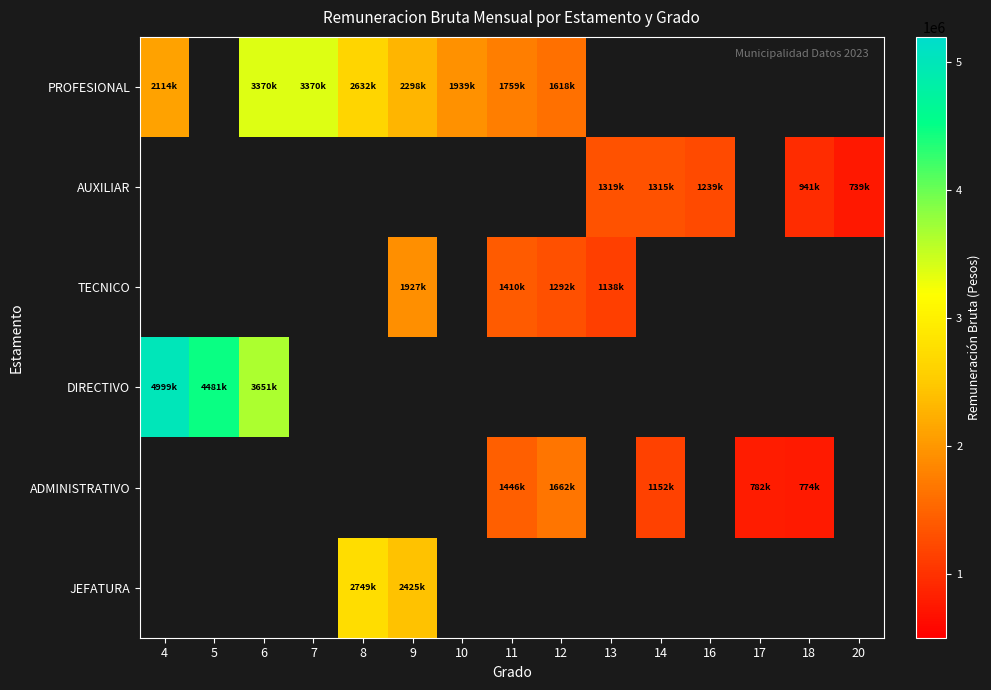

At which category does the chart reach its peak across all series?

4